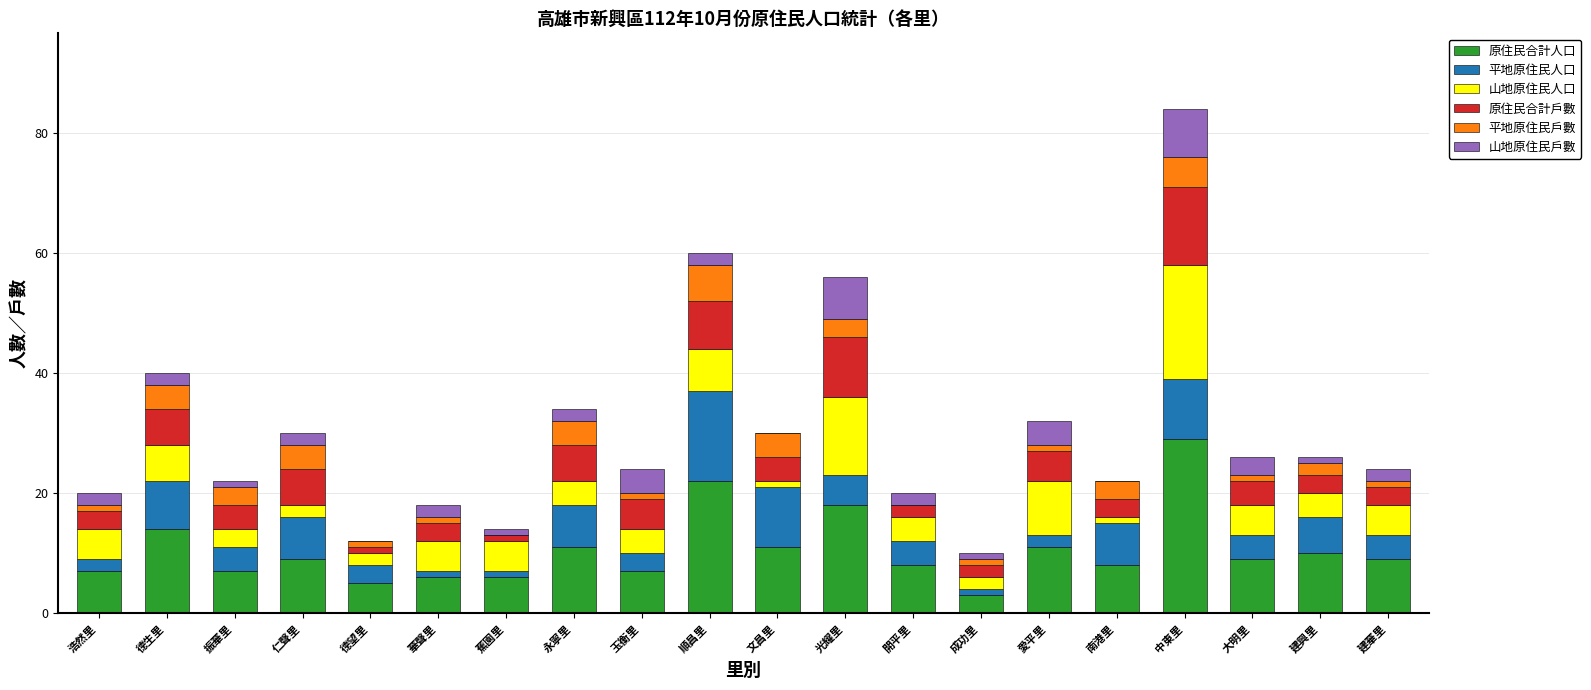

What is the sum of all 原住民合計人口 values?

210